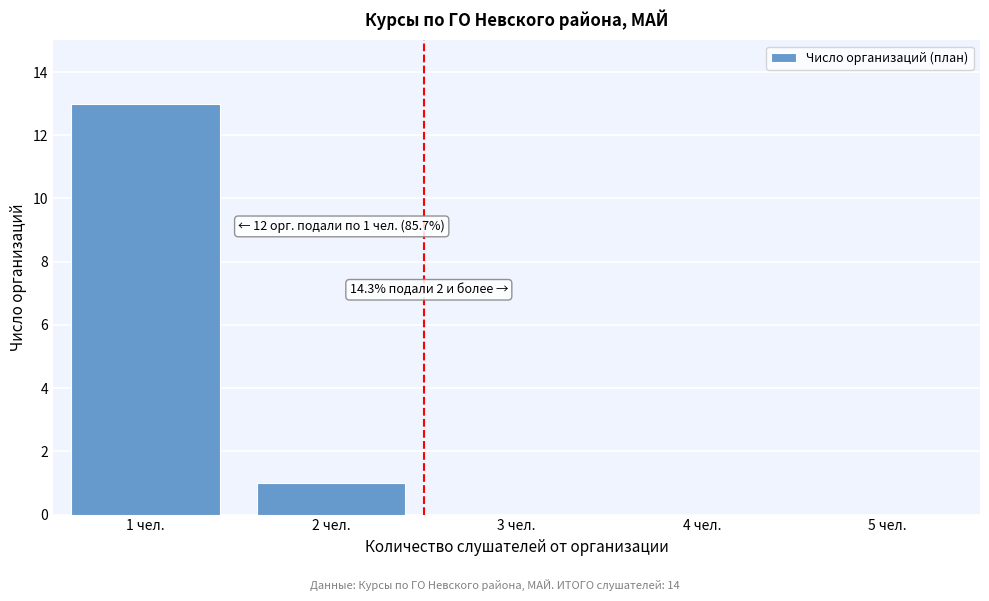

Reading right to left, list all the values displayed in this chart.

5 чел.=0	4 чел.=0	3 чел.=0	2 чел.=1	1 чел.=13